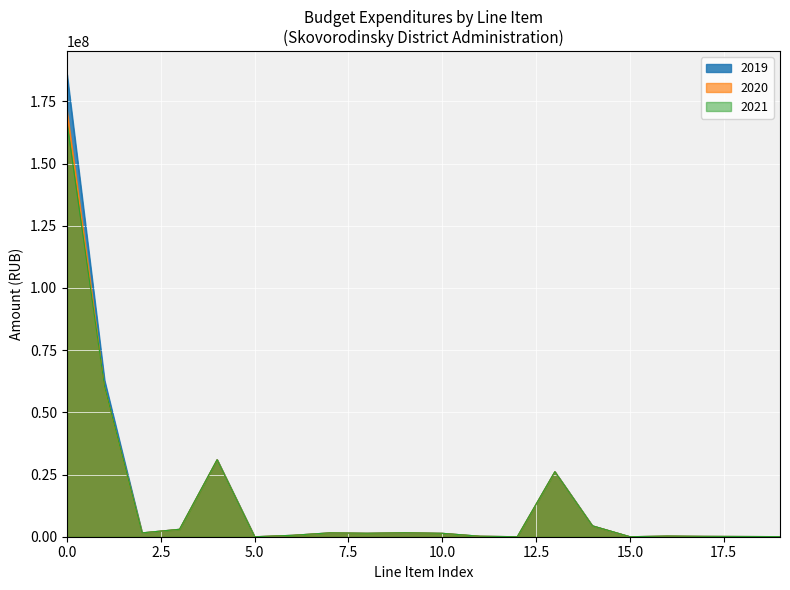

What is the approximate value of 2019 at 1?

62863394.2